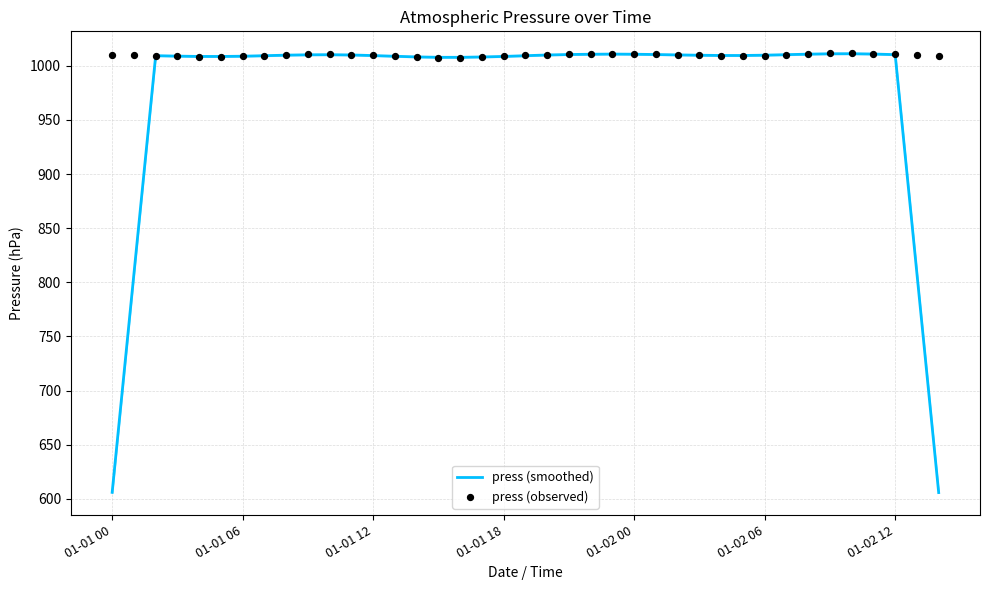

Which series has the widest spread of Y values?

press (smoothed)